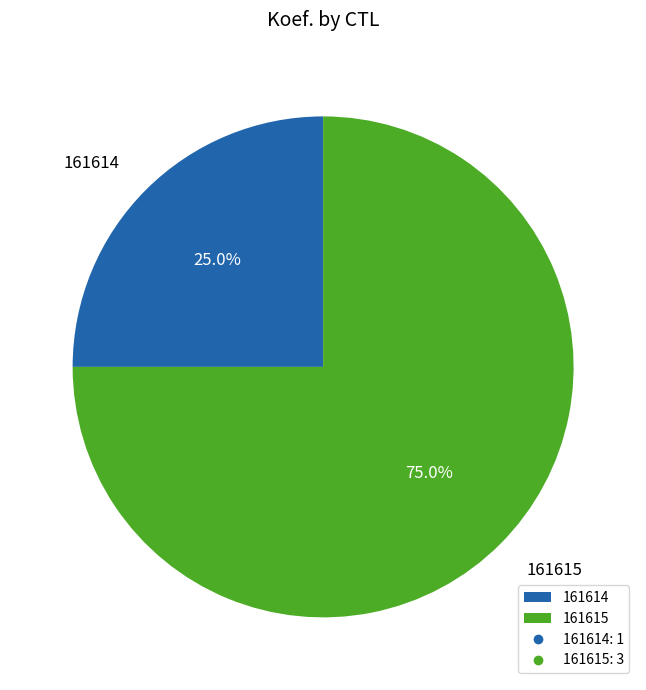

Is the sum of 161615 and 161614 greater than half?

Yes